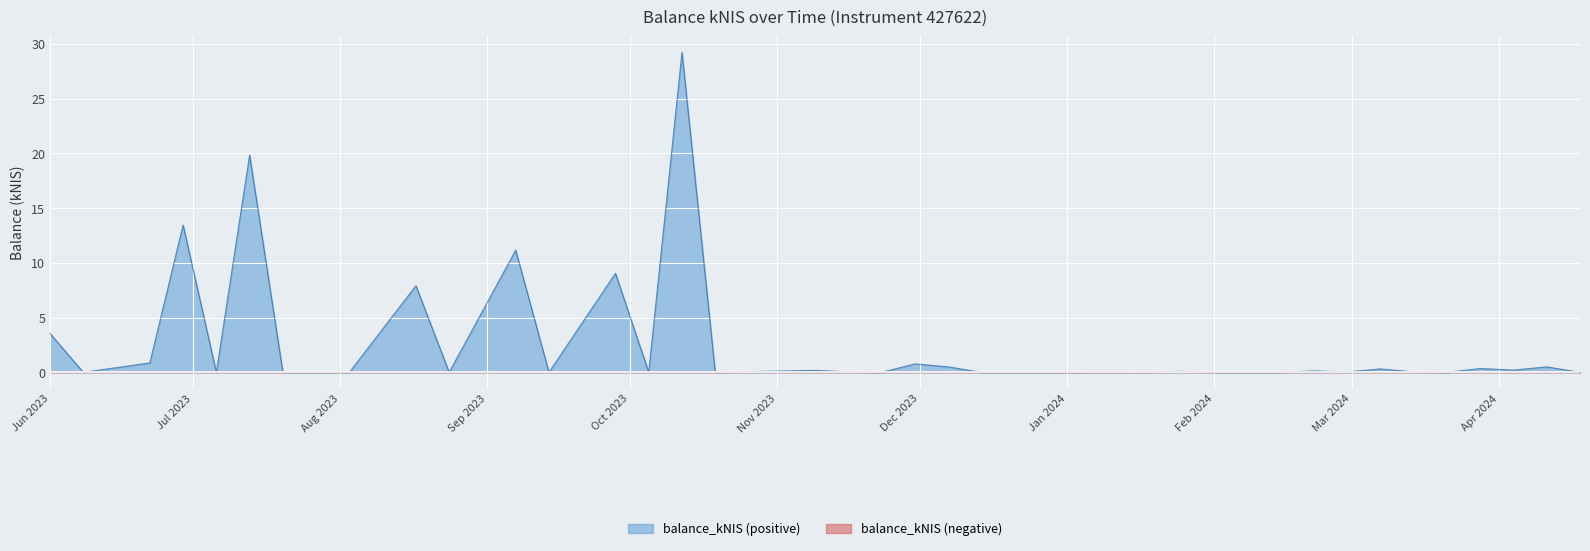

What is the greatest value displayed?

29.2